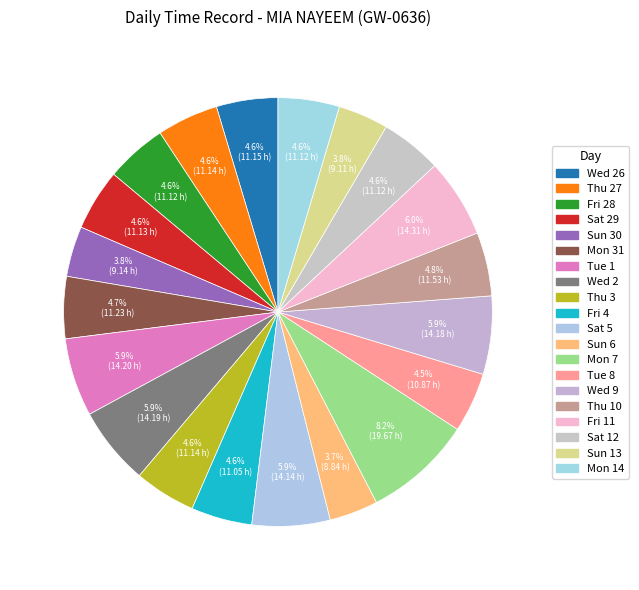

The Mon 14 slice represents 20% of the pie. True or false?

False